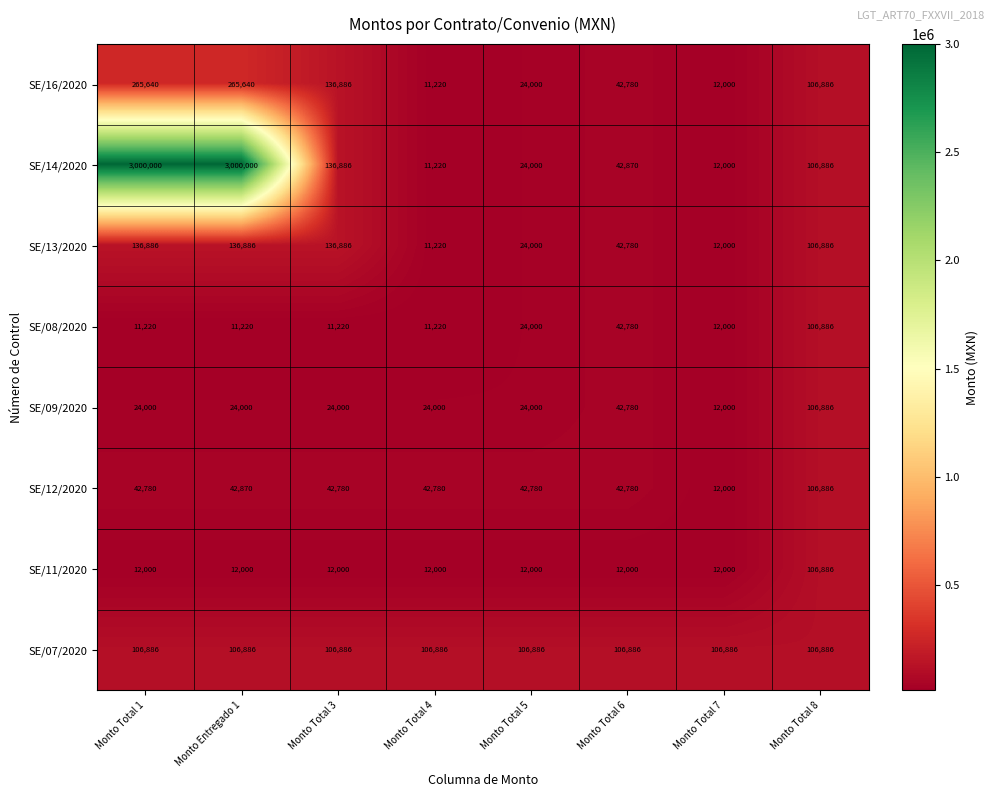

Which series has the largest total across all categories?

SE/14/2020